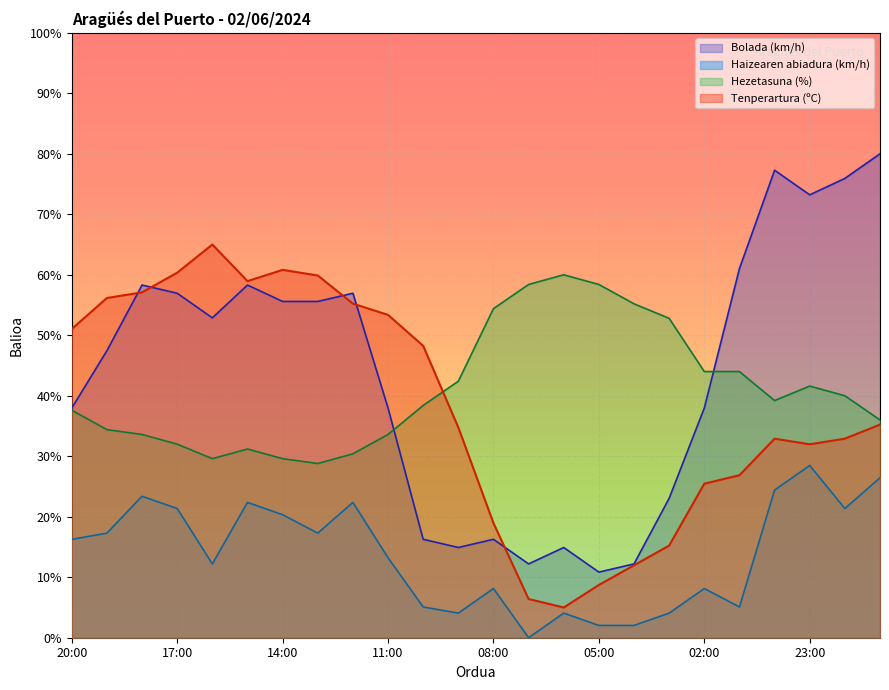

Is the value of Bolada (km/h) at 11:00 greater than the value of Haizearen abiadura (km/h) at 08:00?

Yes